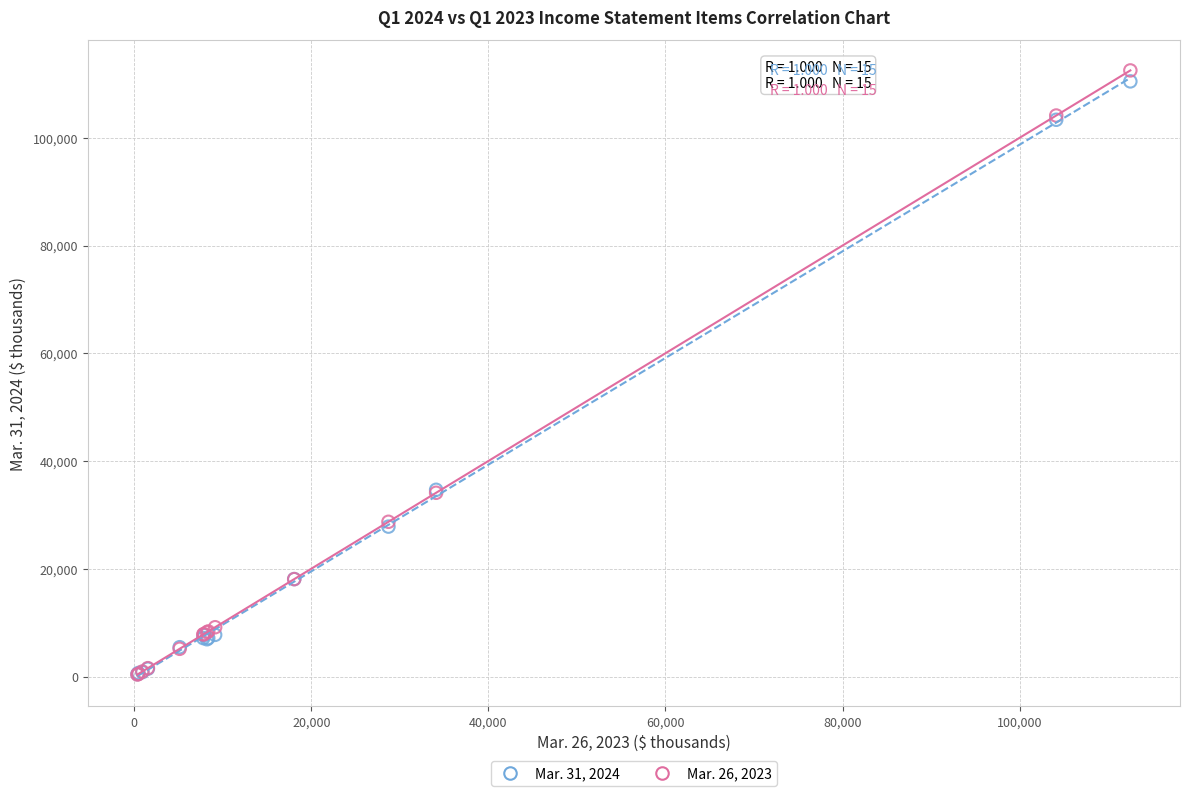

What are all the series names shown in the legend?

Mar. 31, 2024, Mar. 26, 2023